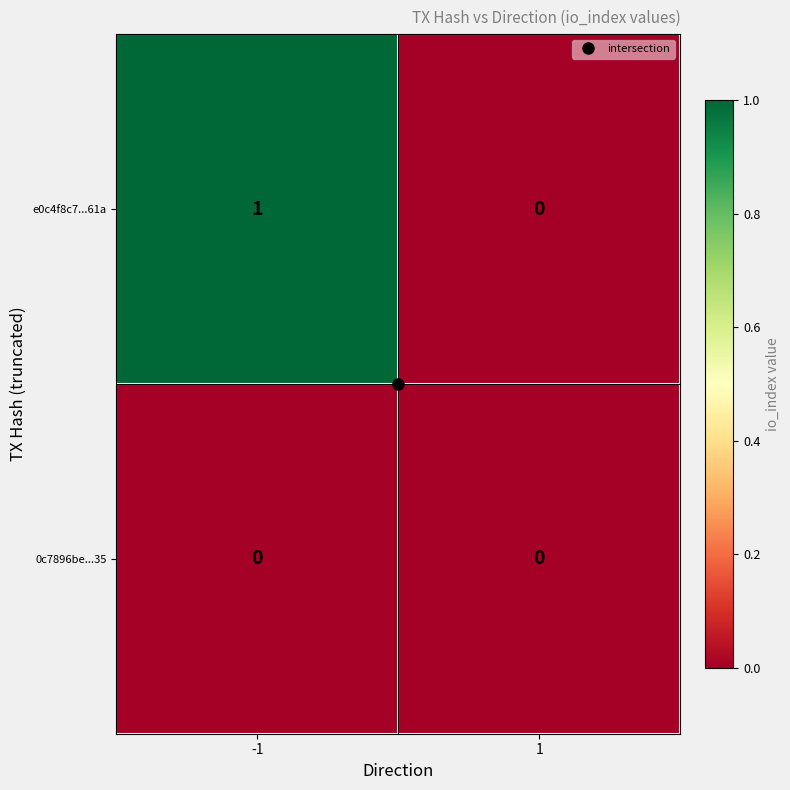

List the series in order of their overall mean, highest first.

e0c4f8c7...61a, 0c7896be...35